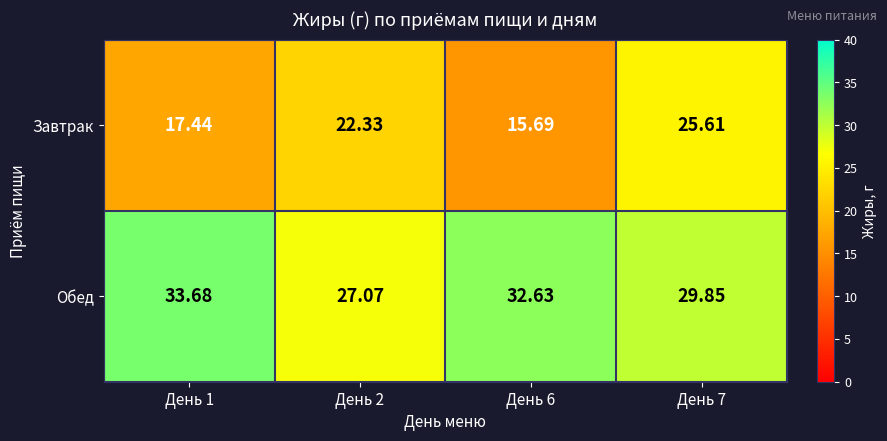

Which series changed the most between День 1 and День 7?

Завтрак